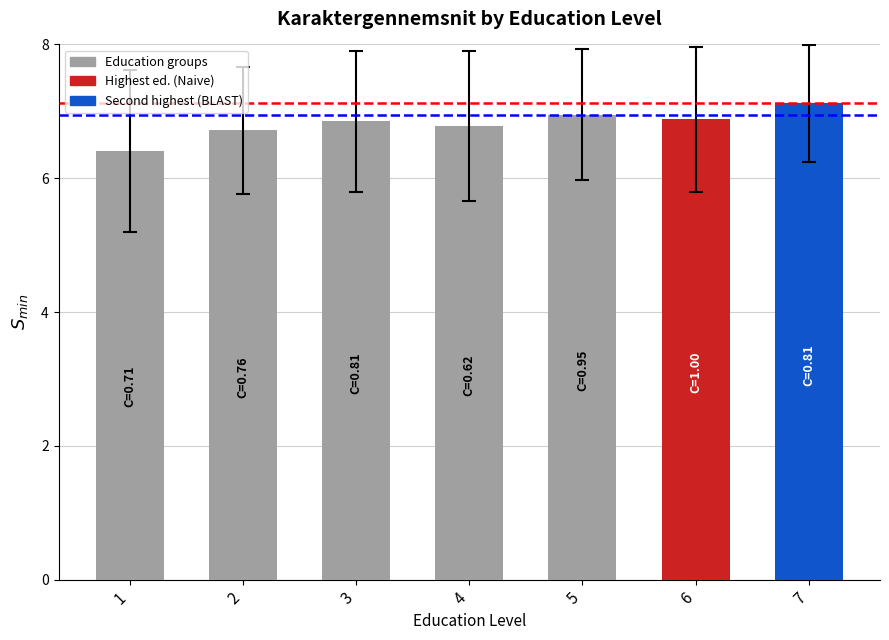

The value at 3 is 6.8. True or false?

True